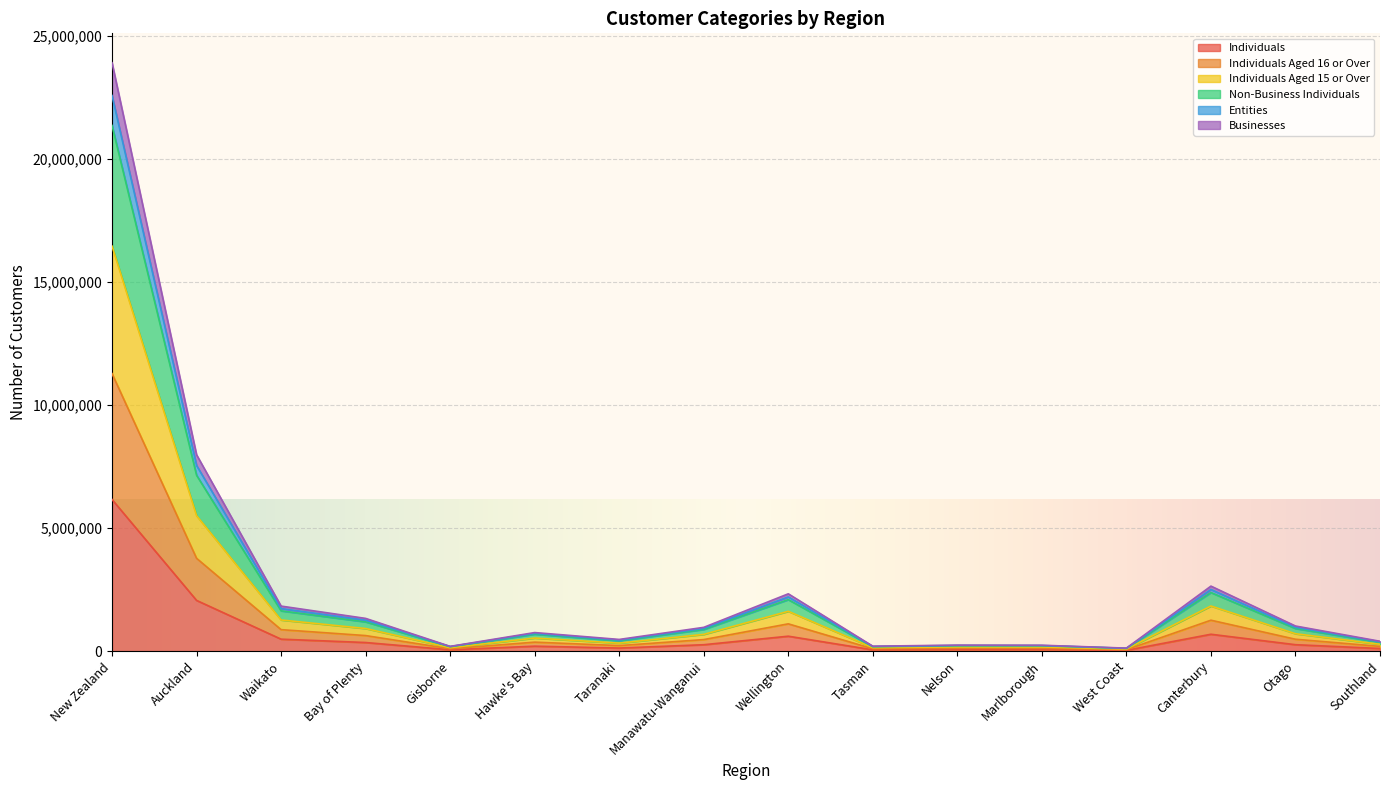

Does the chart display data point markers on the line(s)?

No